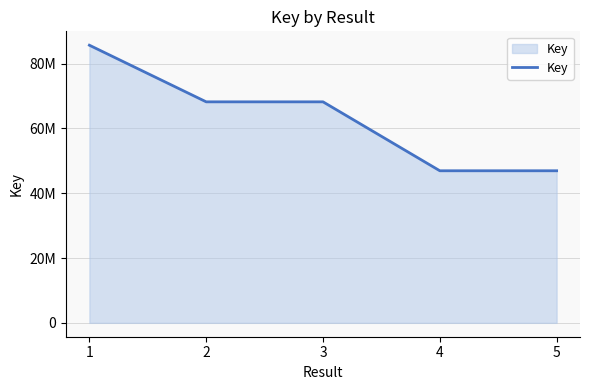

Reading right to left, extract all data points from this chart.

46949028	46949481	68230202	68230736	85711860